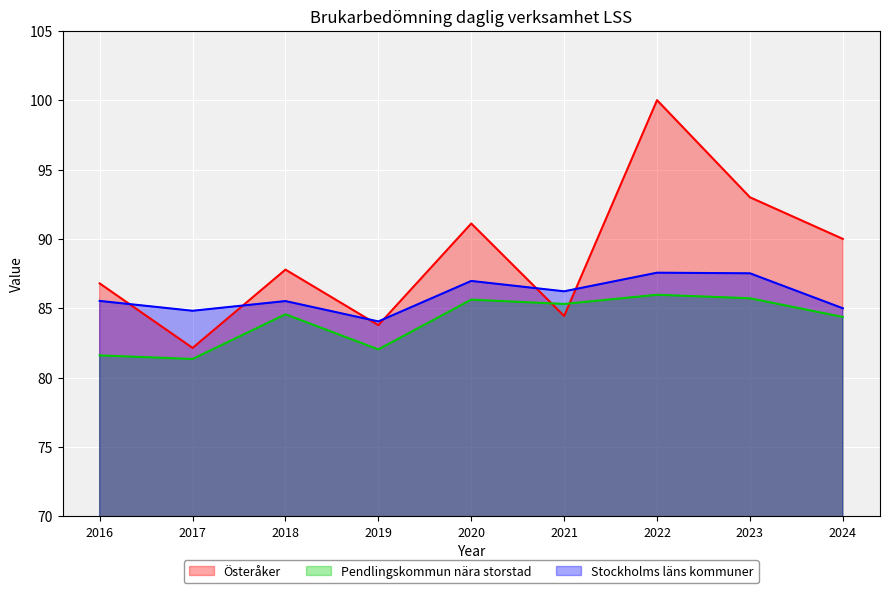

What is the spread (max minus min) of values at 2019?

2.0